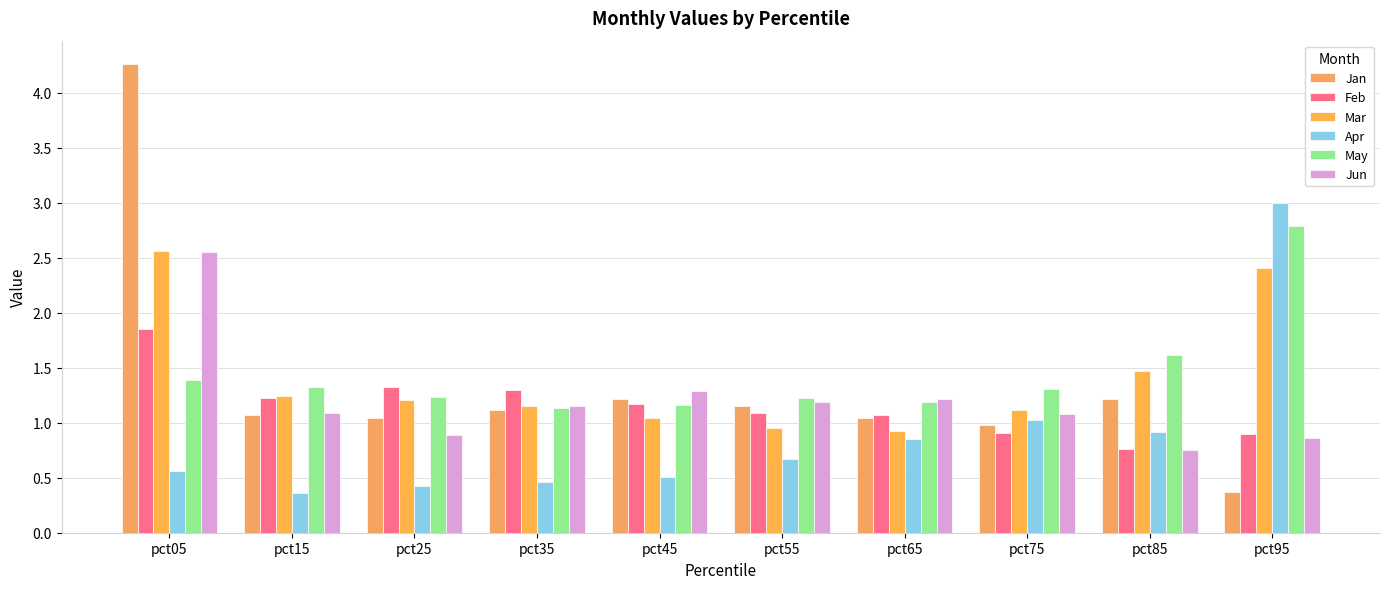

What is the minimum value for Jan?

0.4